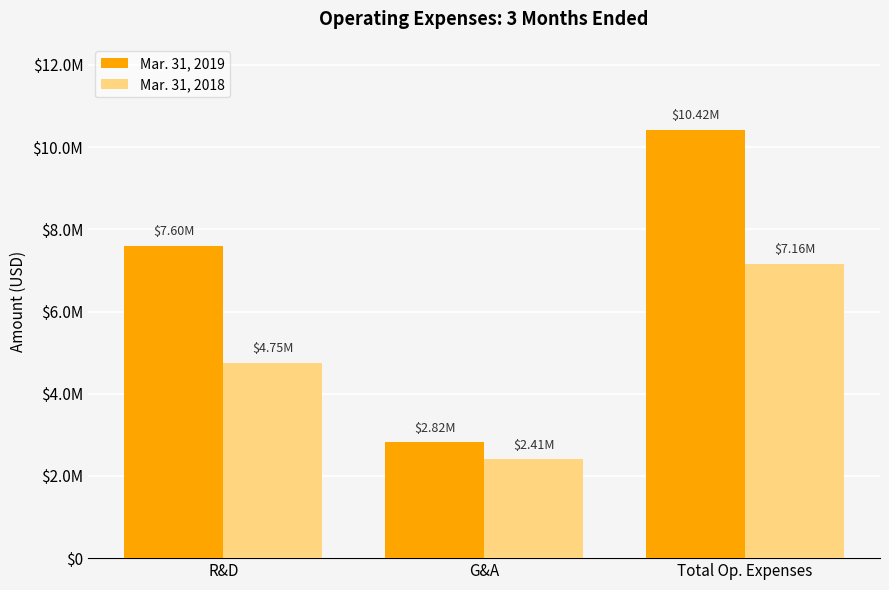

What are all the series names shown in the legend?

Mar. 31, 2019, Mar. 31, 2018